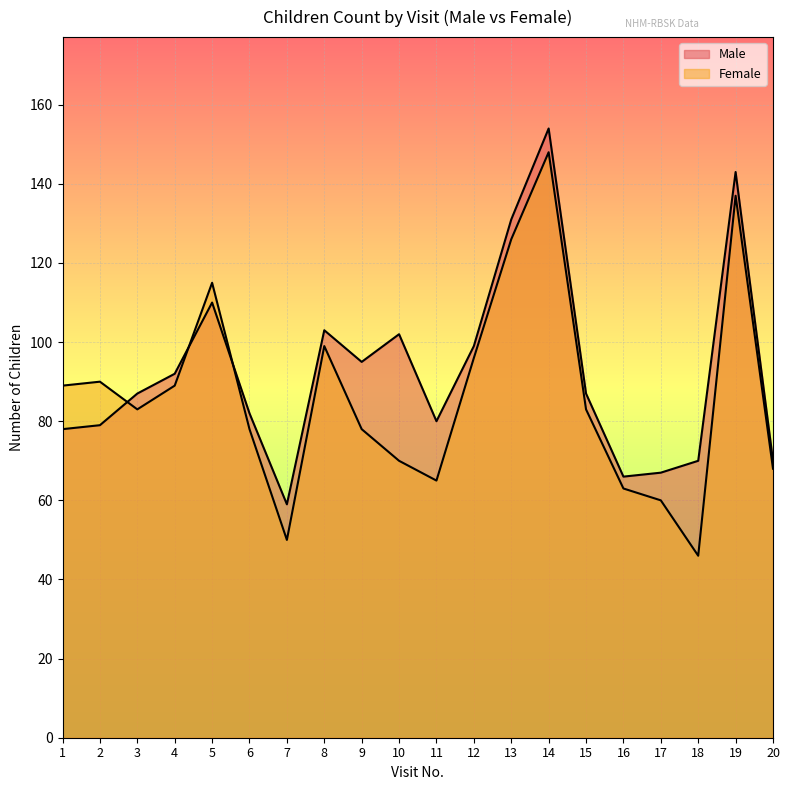

What is the total value across all series at 4?

181